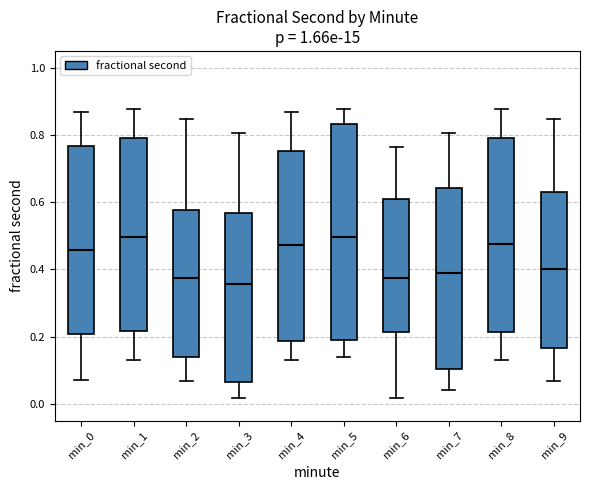

Reading left to right, transcribe this box plot: for each box, give where its median line is, the range the box spans, and where its two whiskers end, as read against the y-axis. The values are not printed on the chart, so give them approximately, as read against the axis.

min_0: median 0.46, box 0.20 to 0.76, whiskers 0.08 to 0.86
min_1: median 0.50, box 0.22 to 0.80, whiskers 0.12 to 0.88
min_2: median 0.38, box 0.14 to 0.58, whiskers 0.06 to 0.84
min_3: median 0.36, box 0.06 to 0.56, whiskers 0.02 to 0.80
min_4: median 0.48, box 0.18 to 0.76, whiskers 0.12 to 0.86
min_5: median 0.50, box 0.20 to 0.84, whiskers 0.14 to 0.88
min_6: median 0.38, box 0.22 to 0.60, whiskers 0.02 to 0.76
min_7: median 0.40, box 0.10 to 0.64, whiskers 0.04 to 0.80
min_8: median 0.48, box 0.22 to 0.80, whiskers 0.12 to 0.88
min_9: median 0.40, box 0.16 to 0.62, whiskers 0.06 to 0.84